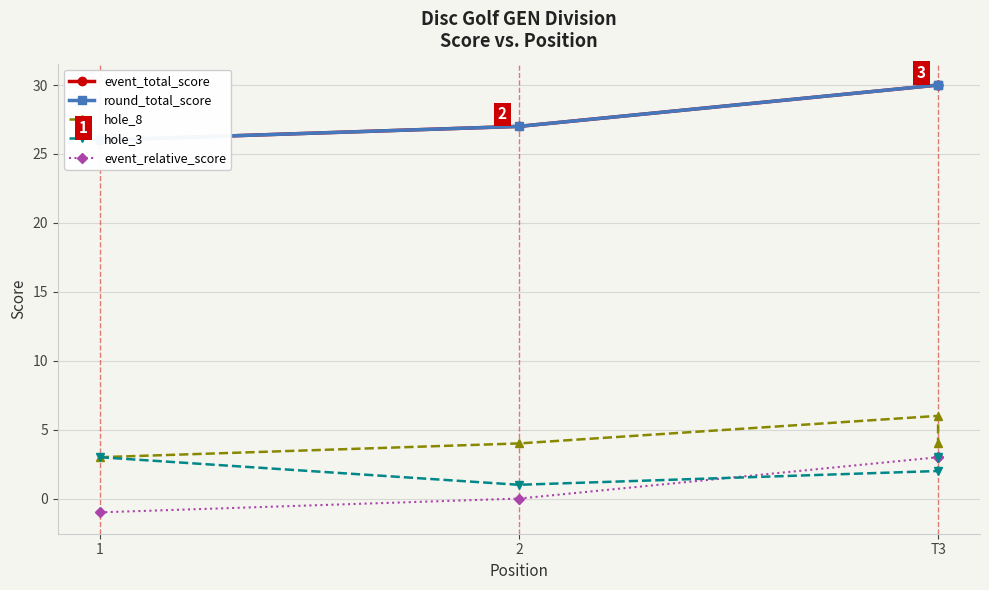

True or false: round_total_score and event_total_score intersect in this chart.

False